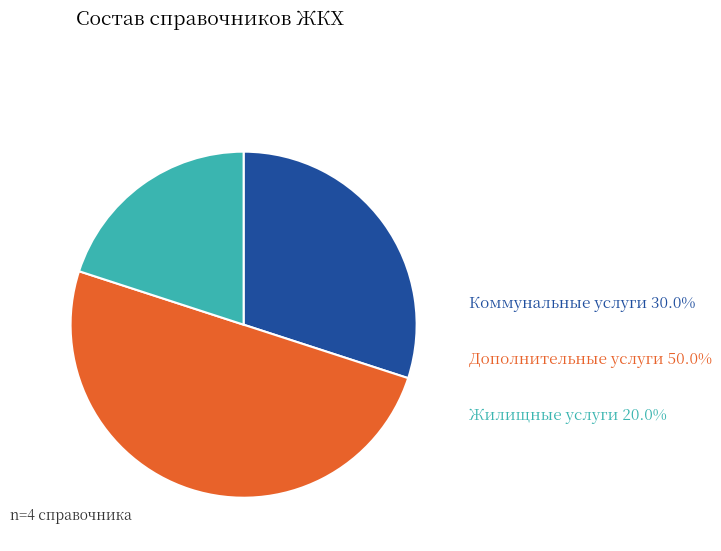

What is the smallest slice in the pie chart?

Жилищные услуги